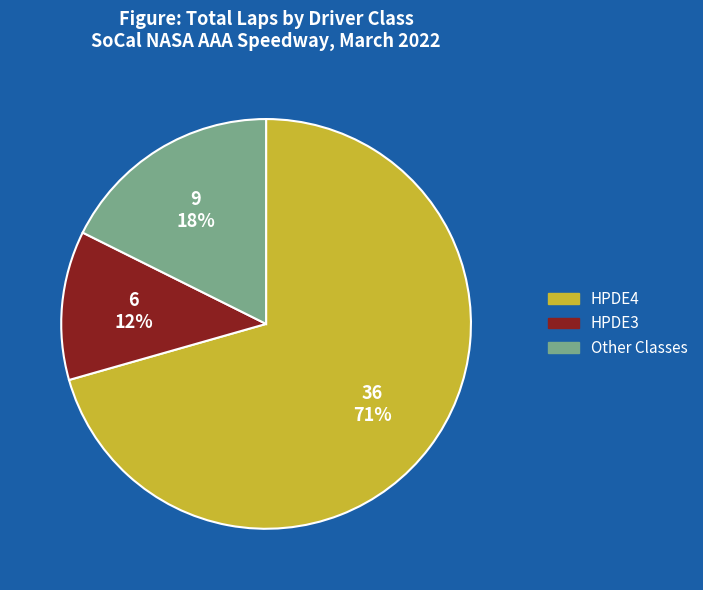

Is there any slice that represents more than half of the pie?

Yes